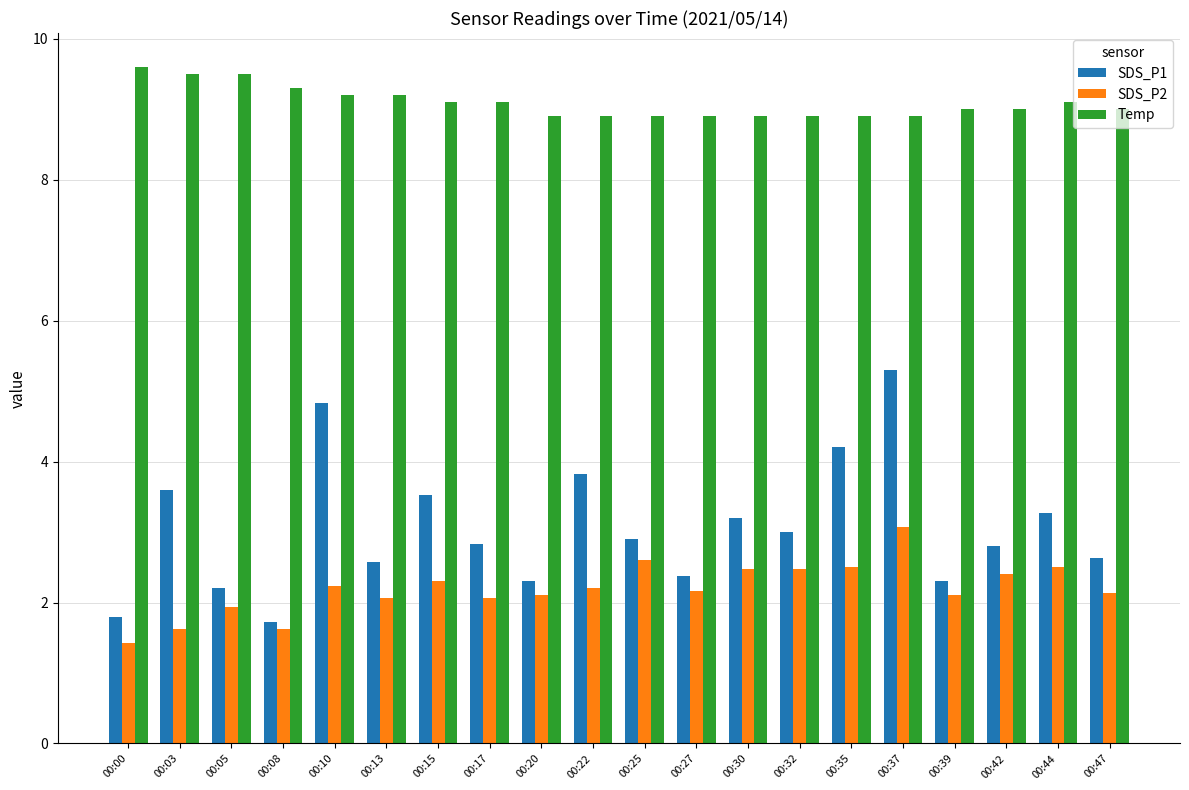

List the series in order of their peak value, lowest first.

SDS_P2, SDS_P1, Temp